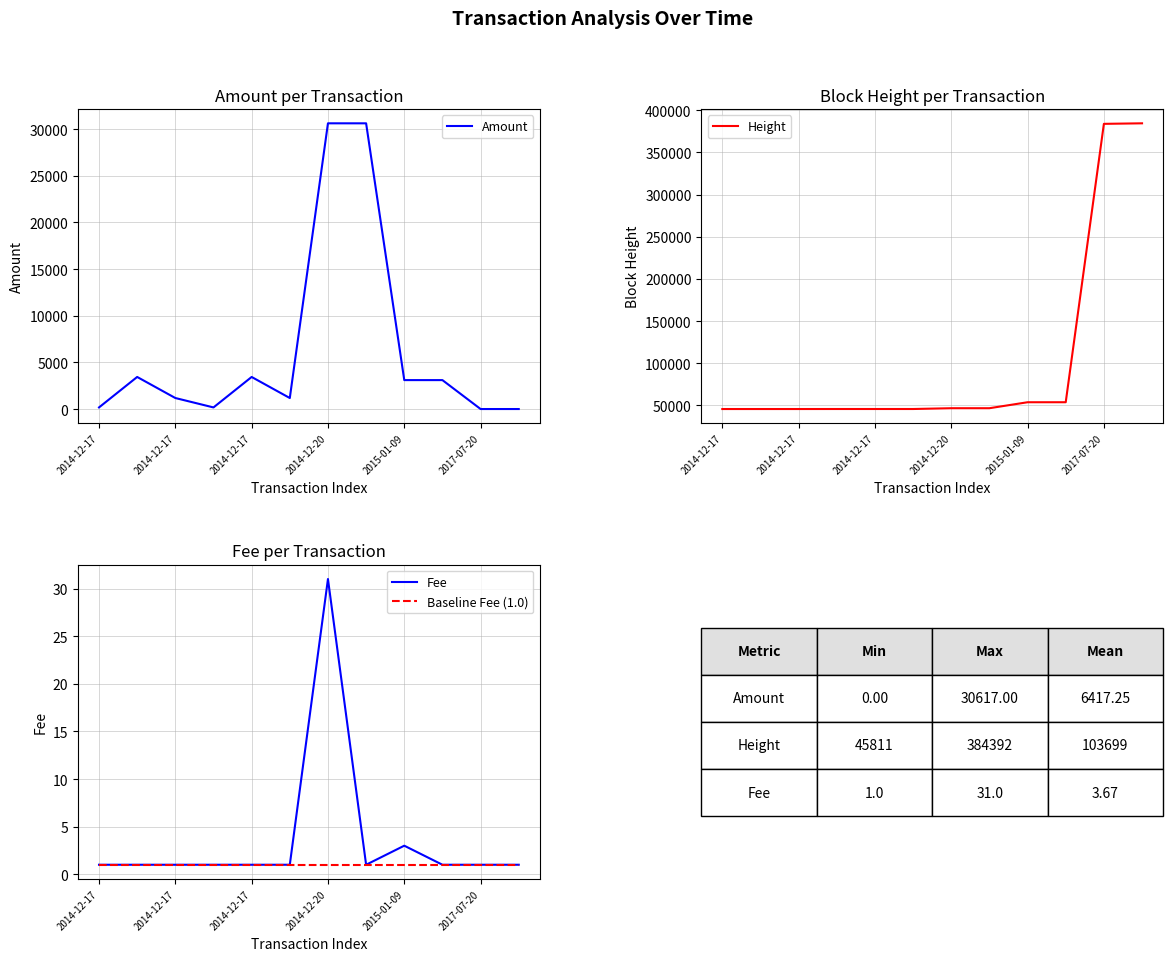

What is the difference between the maximum and minimum values in the Fee series?

30